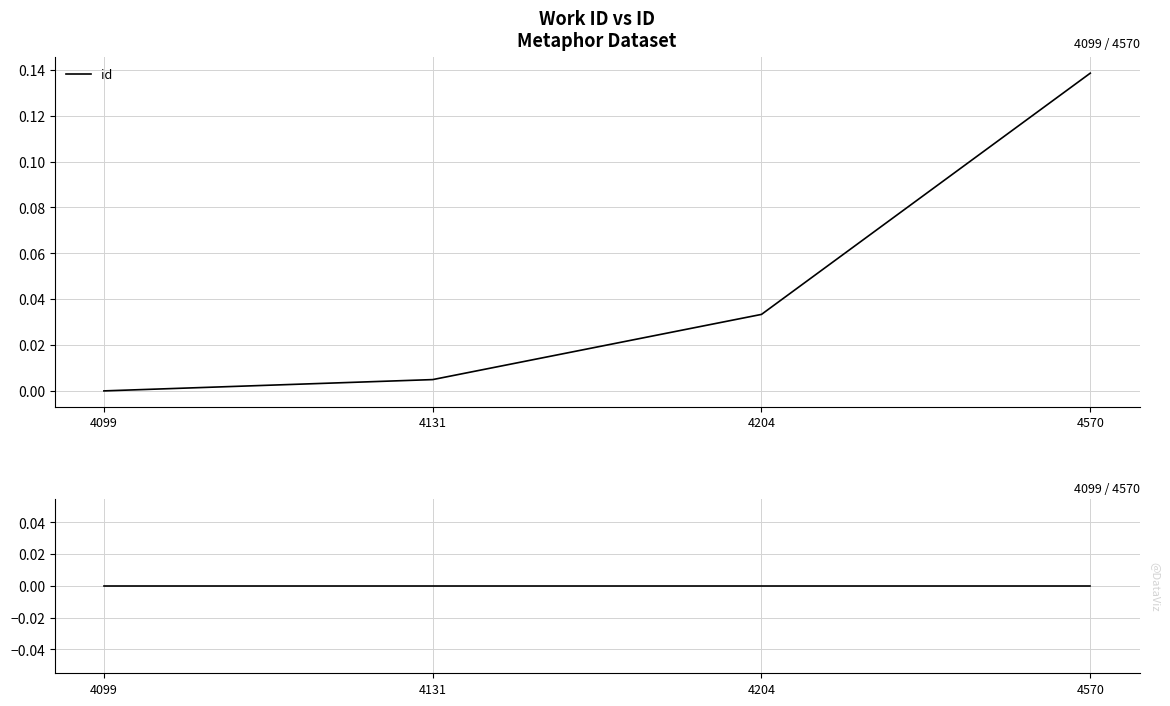

Which series changed the most between 4131 and 4204?

id